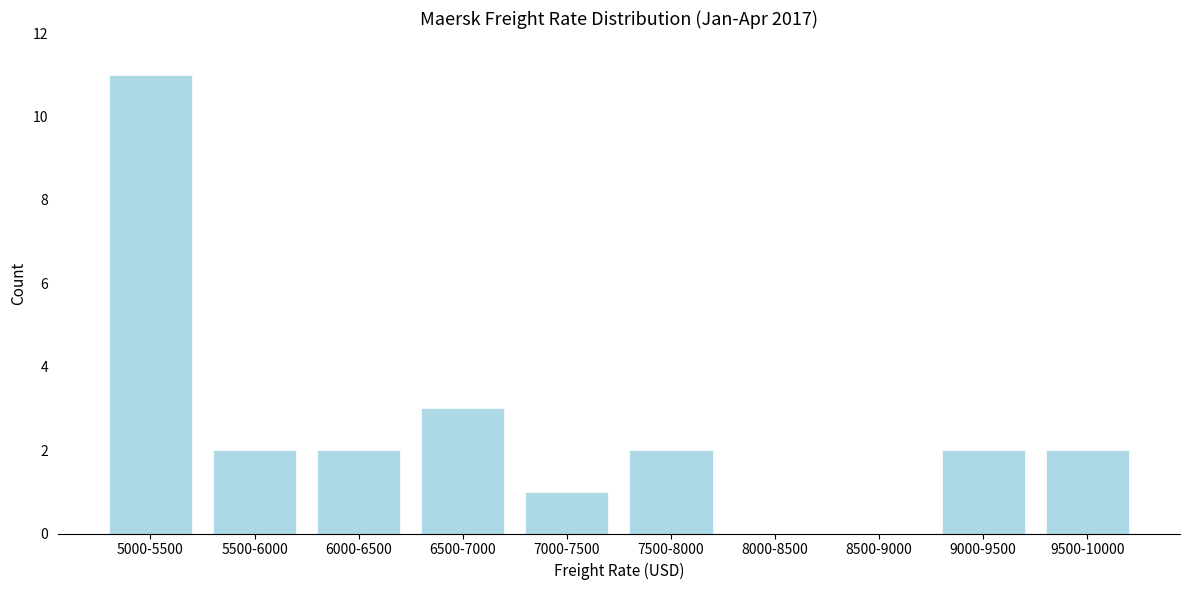

Reading right to left, list all the values displayed in this chart.

9500-10000=2	9000-9500=2	8500-9000=0	8000-8500=0	7500-8000=2	7000-7500=1	6500-7000=3	6000-6500=2	5500-6000=2	5000-5500=11